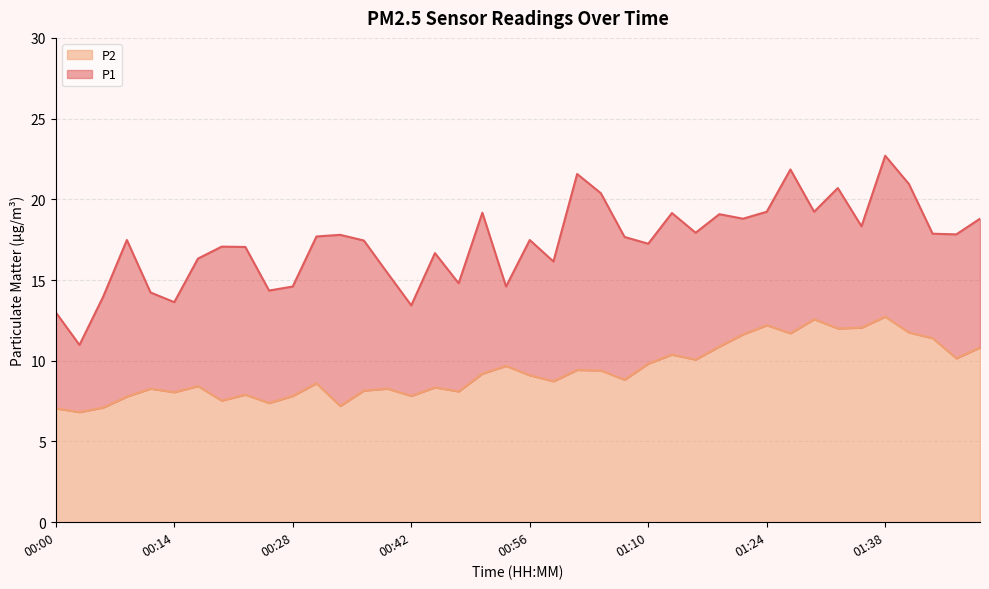

What is the label of the 25th point from the right?

00:42